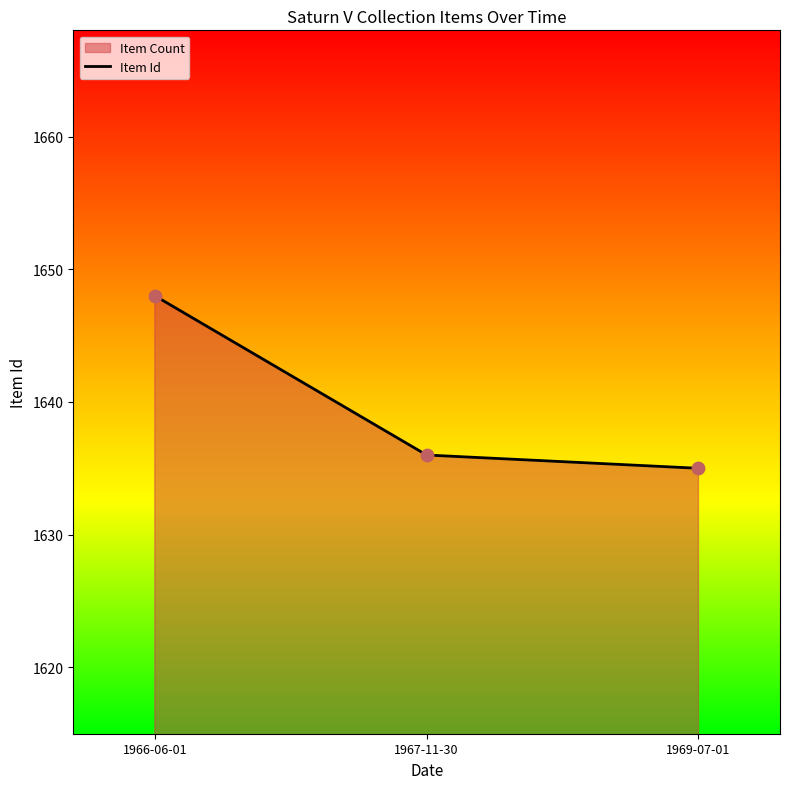

Between 1966-06-01 and 1969-07-01, which is larger?

1966-06-01